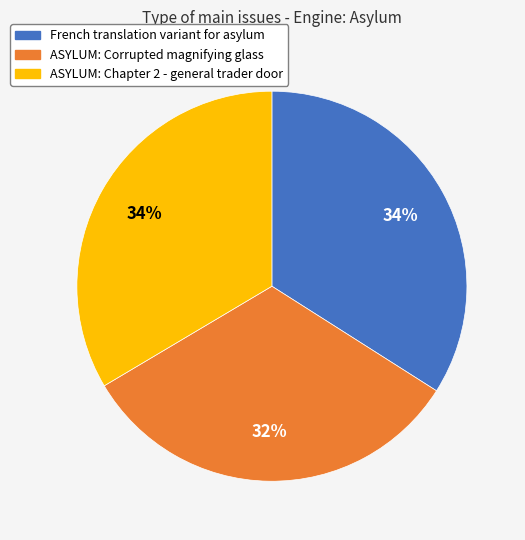

The French translation variant for asylum slice represents 34% of the pie. True or false?

True